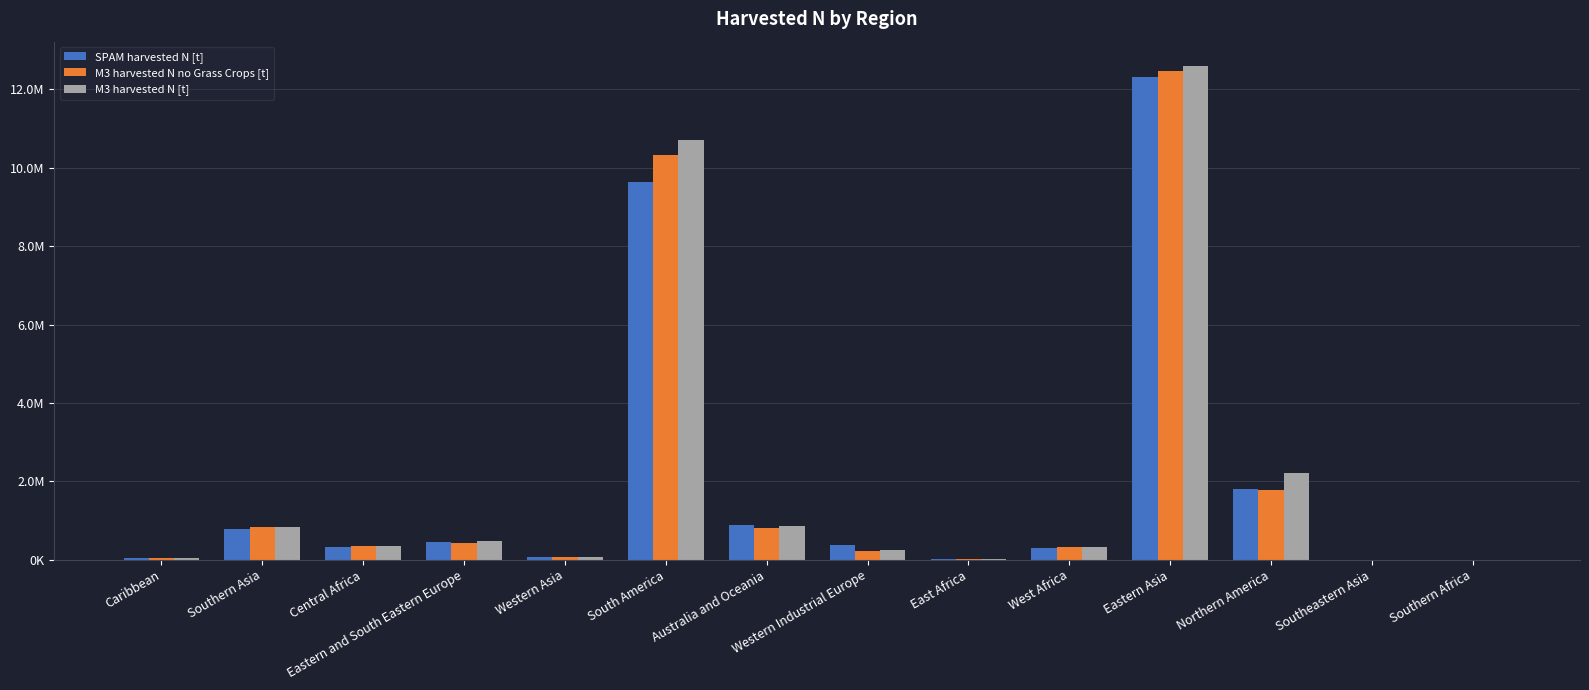

Rank the categories by M3 harvested N no Grass Crops [t] value from highest to lowest.

Eastern Asia, South America, Northern America, Southern Asia, Australia and Oceania, Eastern and South Eastern Europe, Central Africa, West Africa, Western Industrial Europe, Western Asia, Caribbean, East Africa, Southern Africa, Southeastern Asia